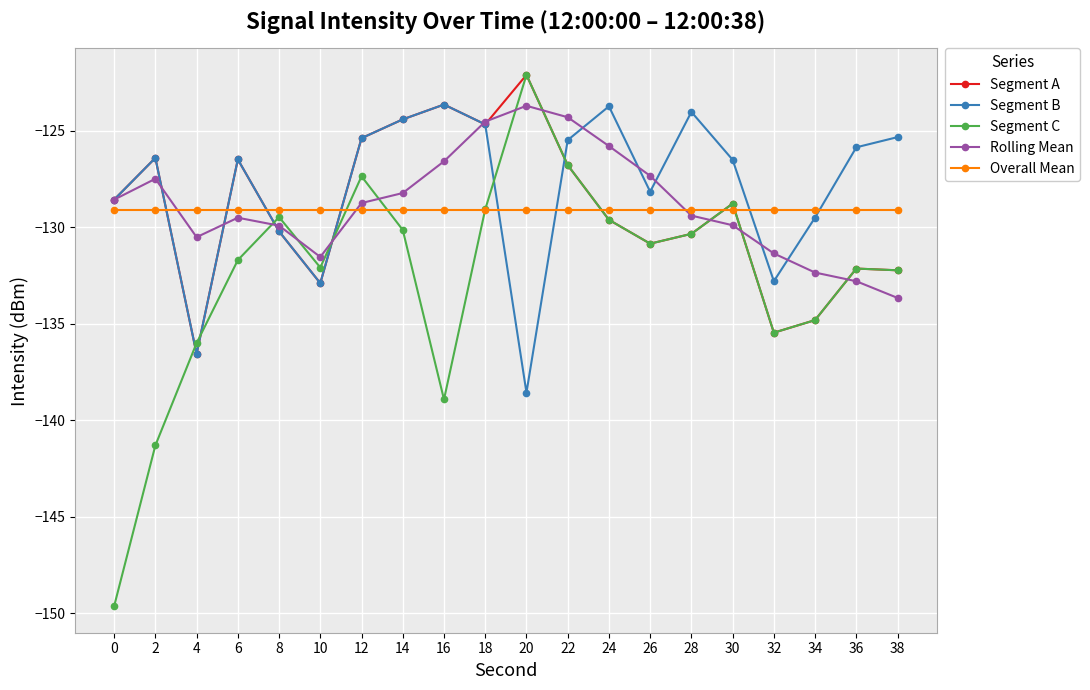

True or false: Overall Mean has a value of -86.8 at 26.

False